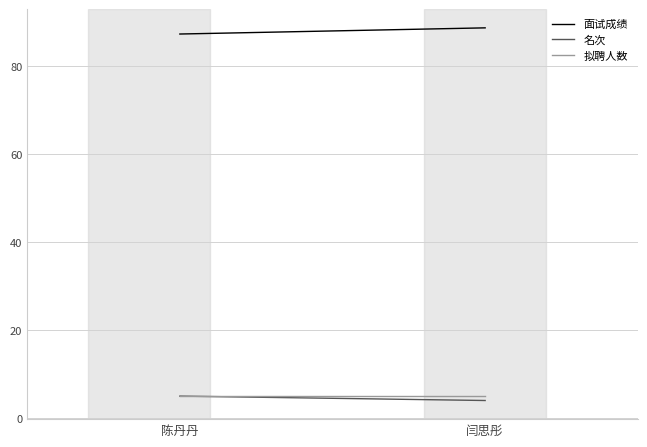

Count the number of categories in the chart.

2